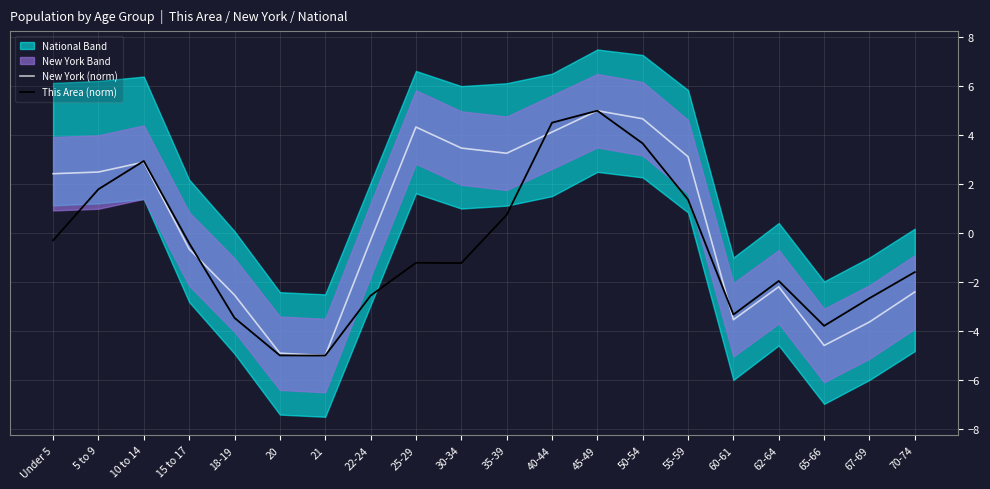

How many positive values does the New York (norm) series have?

10